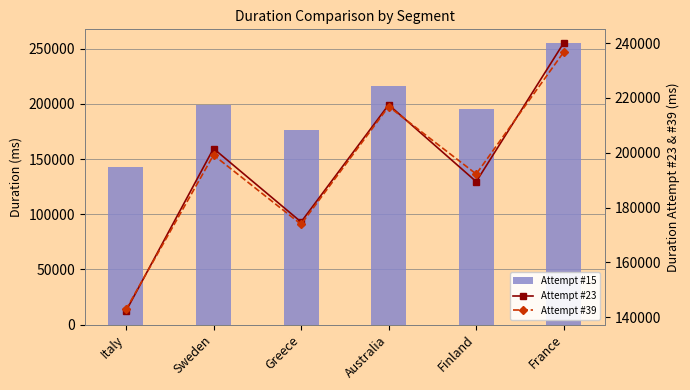

What are all the series names shown in the legend?

Attempt #15, Attempt #23, Attempt #39